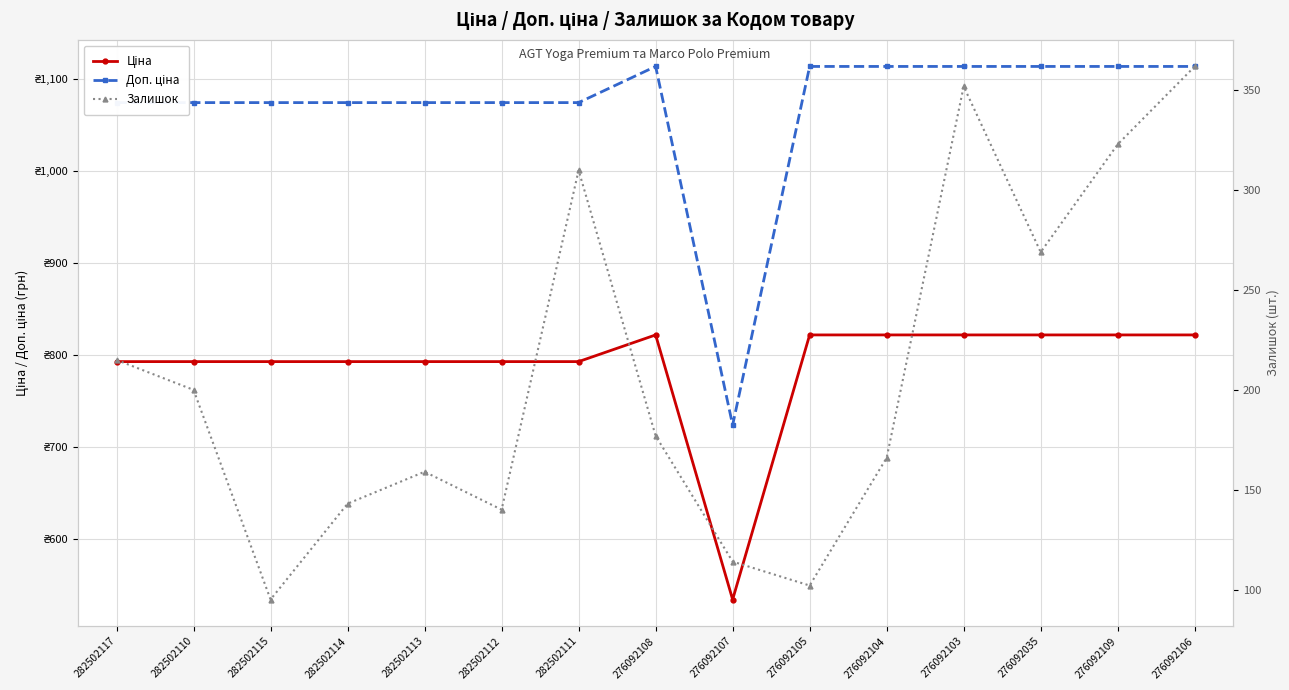

What is the minimum value shown in the chart?

95.0